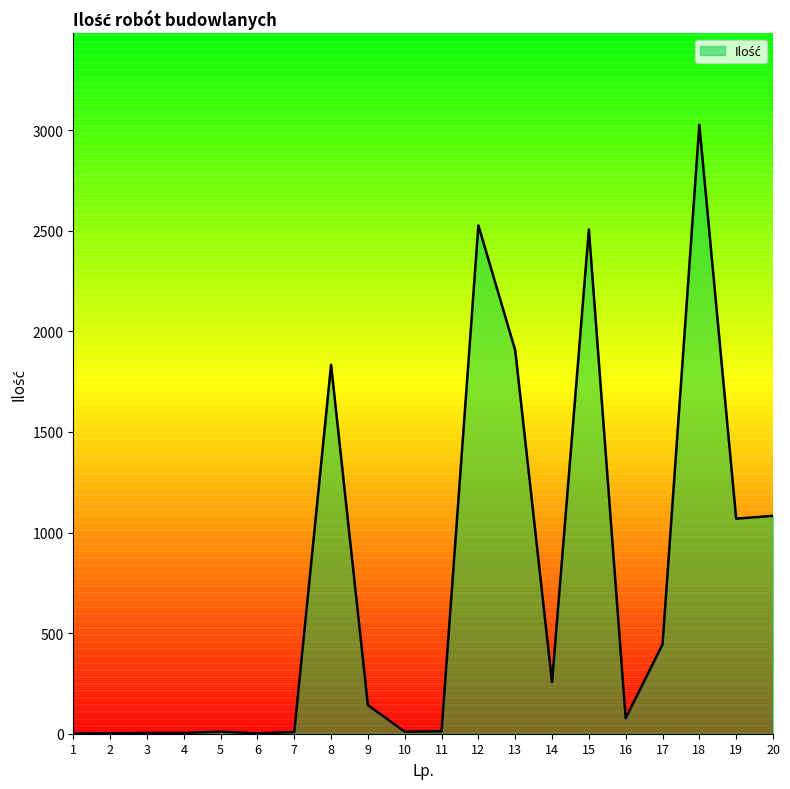

Is it true that the value at 15 is 2506.5?

True